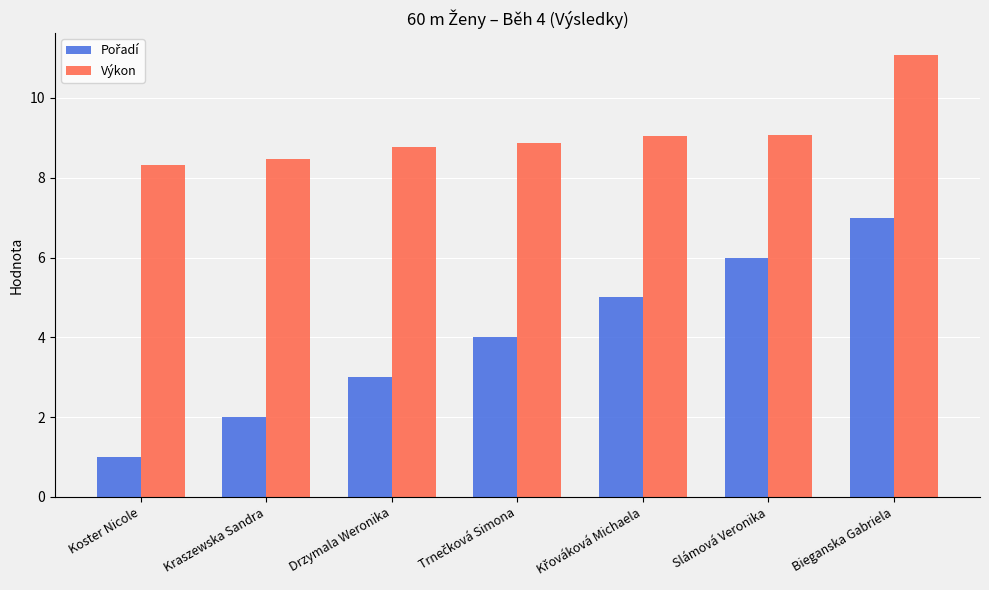

What is the difference between the highest and lowest values at Koster Nicole?

7.3